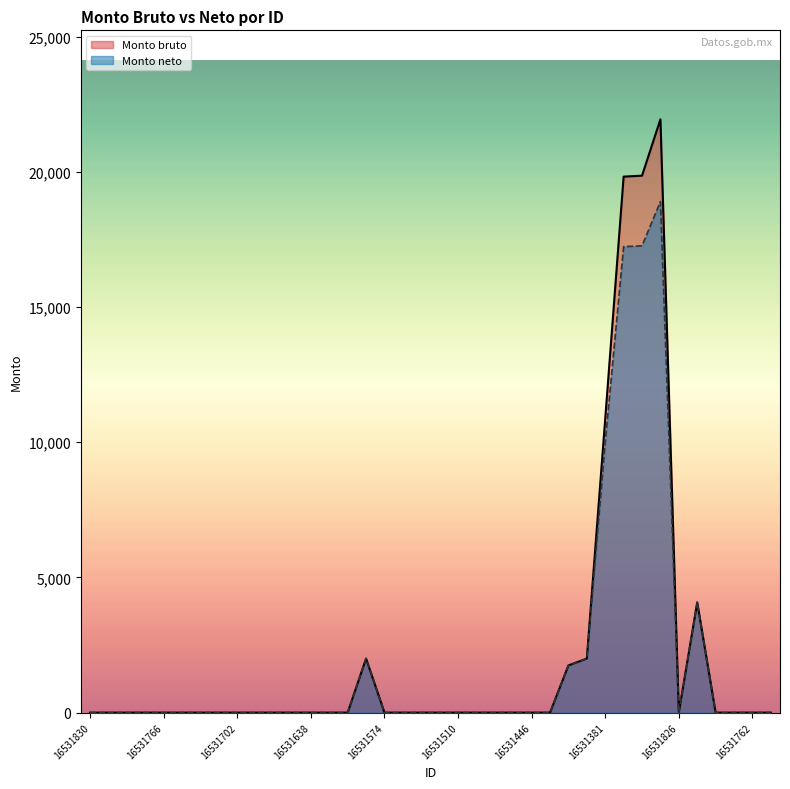

True or false: Monto bruto and Monto neto intersect in this chart.

False